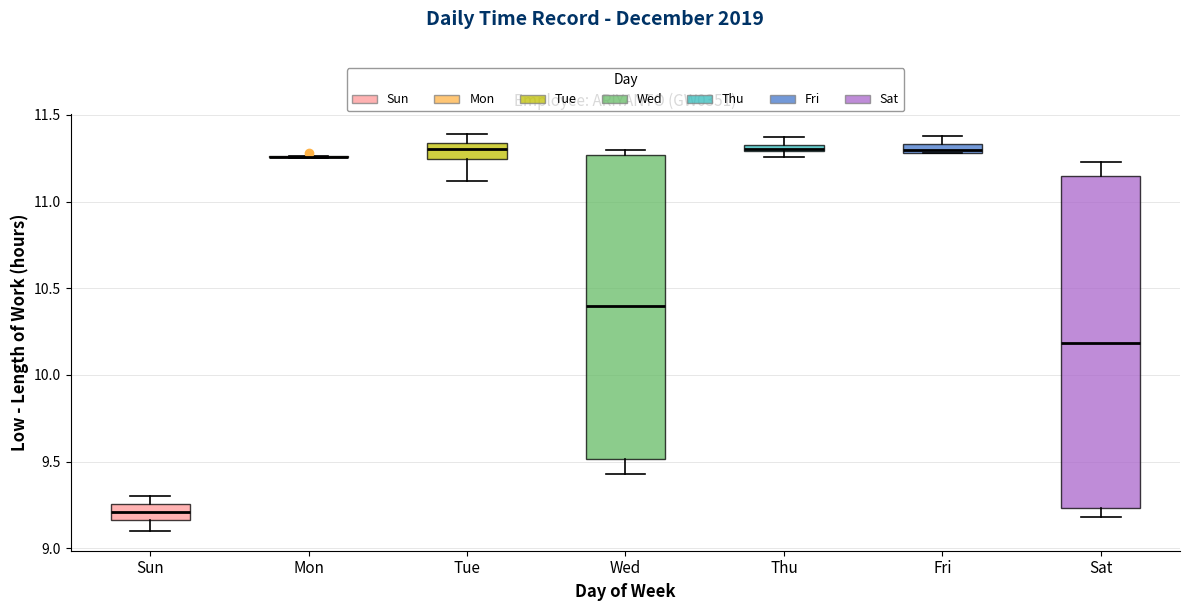

Which box is the tallest, from its lower edge to its upper edge?

Sat